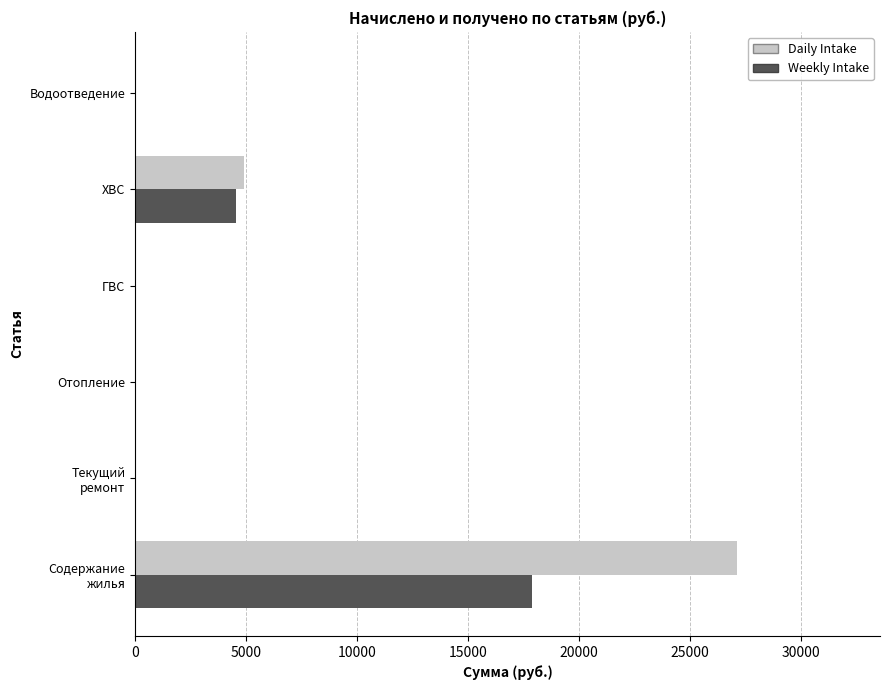

At which label is Weekly Intake closest to 8945?

ХВС